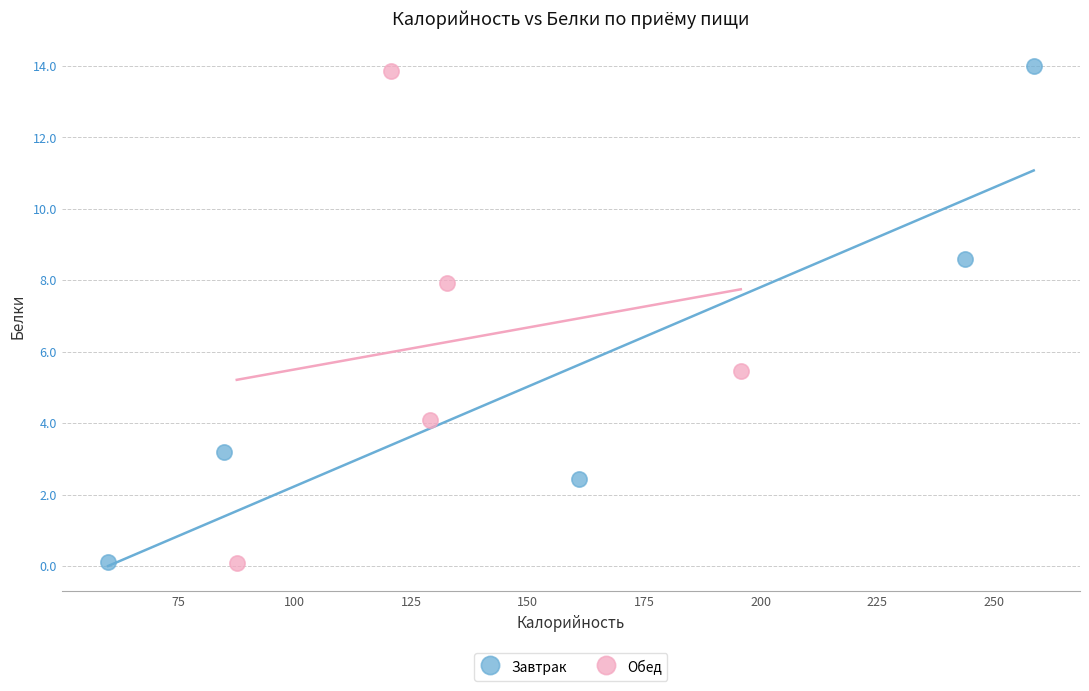

Which series contains the highest Y value?

Завтрак